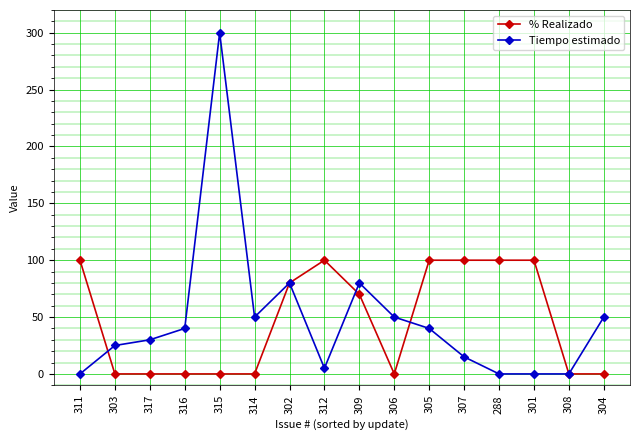

True or false: Tiempo estimado has a value of 33 at 306.

False